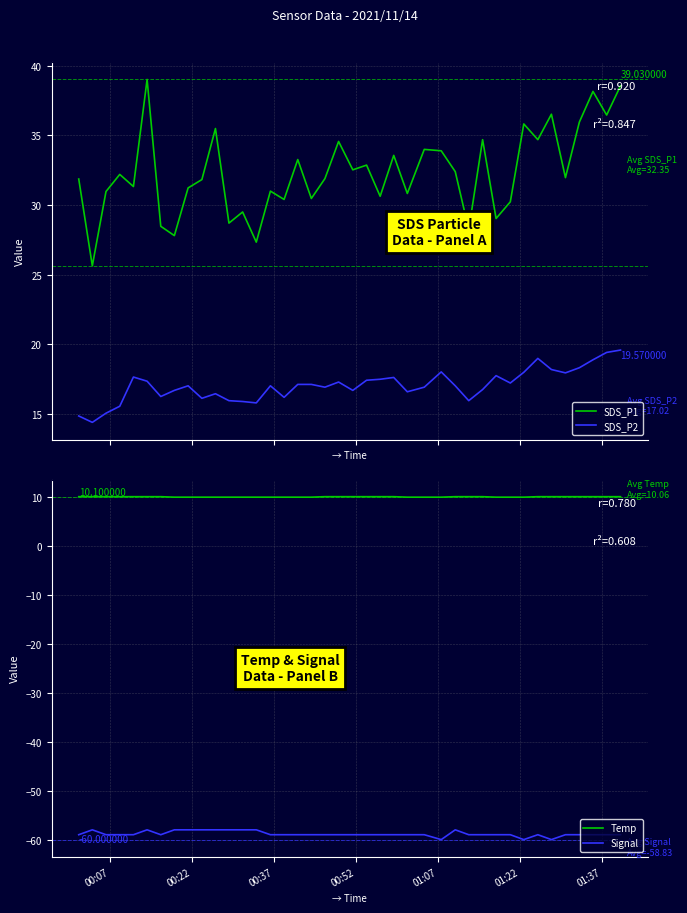

True or false: SDS_P2 and Signal intersect in this chart.

False